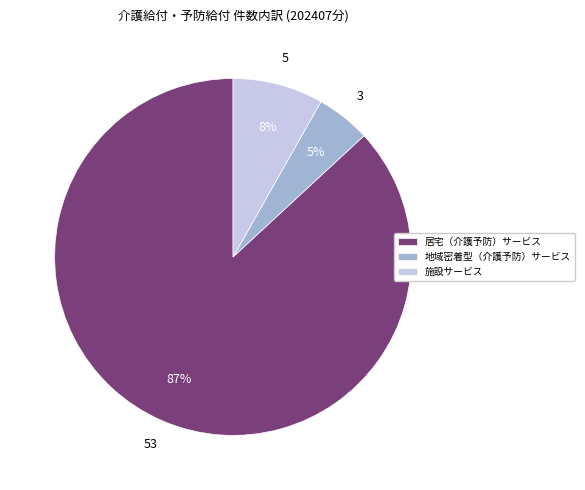

Which category has the smallest portion of the pie?

地域密着型（介護予防）サービス